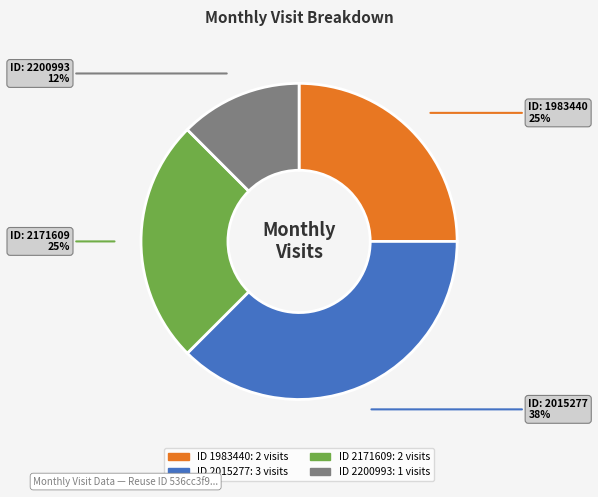

Does any single category account for the majority?

No